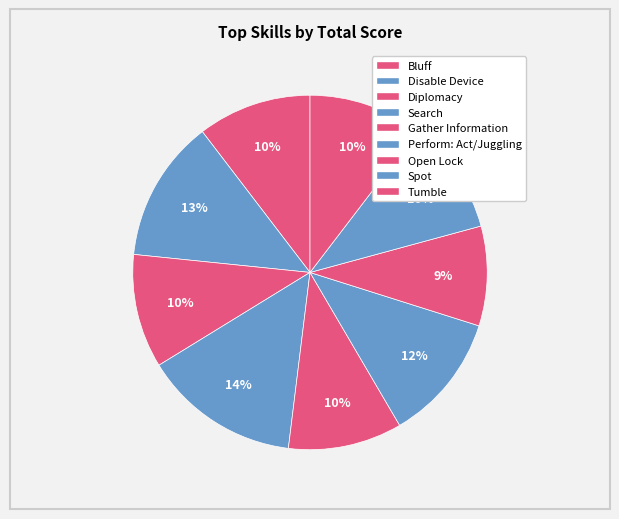

How many segments does this pie chart have?

9